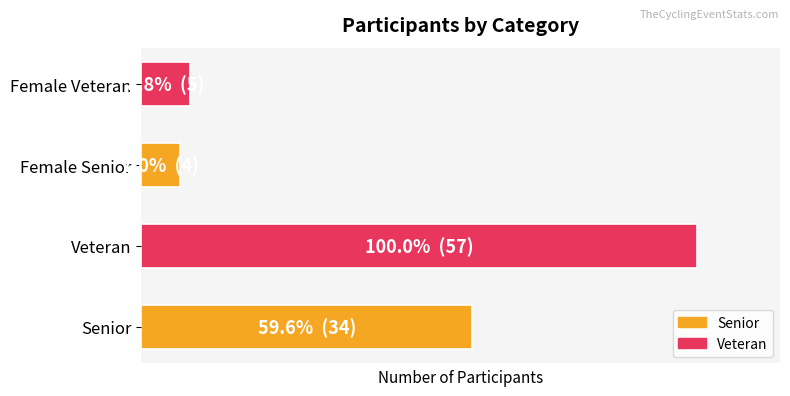

What is the average value?

25